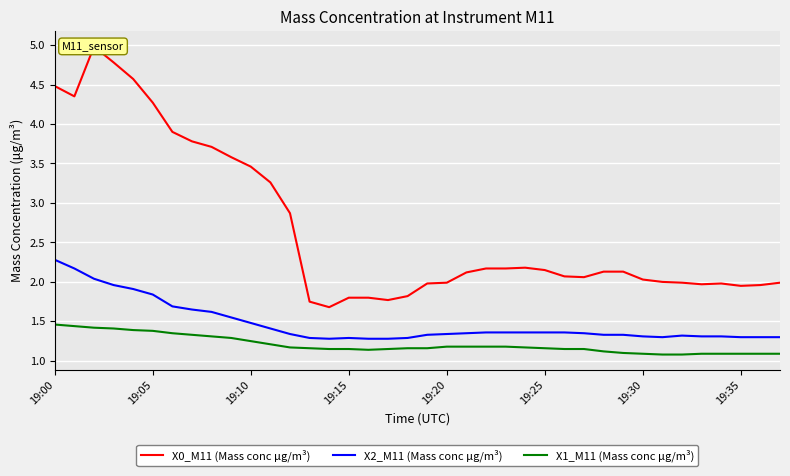

Which category has the lowest value in the X1_M11 (Mass conc μg/m³) series?

31